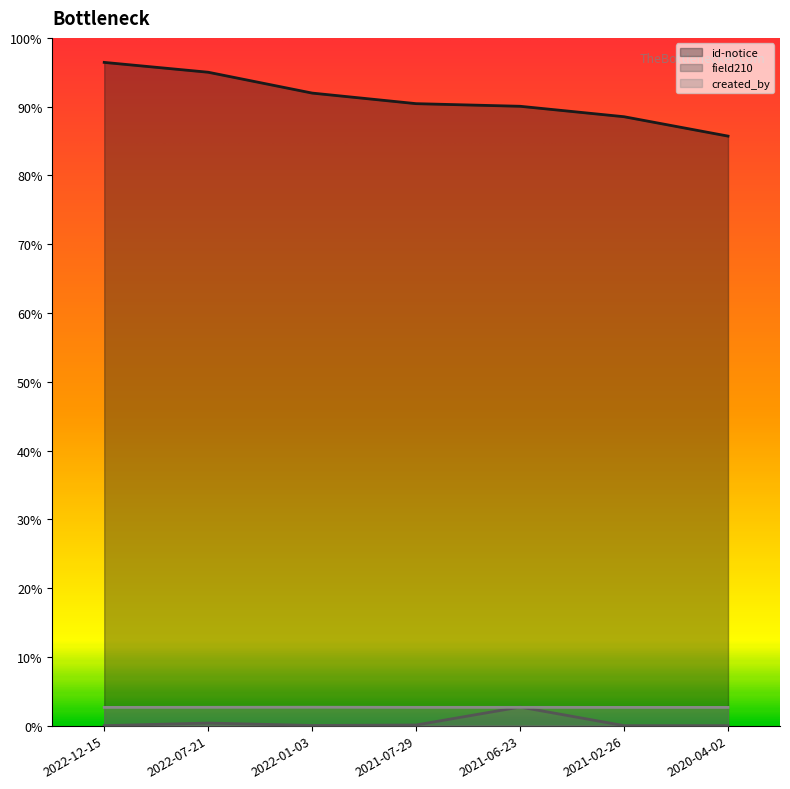

Reading left to right, what are all the values shown in this chart?

id-notice: 2022-12-15=15430	2022-07-21=15201	2022-01-03=14716	2021-07-29=14470	2021-06-23=14409	2021-02-26=14166	2020-04-02=13715
field210: 2022-12-15=0	2022-07-21=60	2022-01-03=4	2021-07-29=15	2021-06-23=433	2021-02-26=0	2020-04-02=0
created_by: 2022-12-15=425	2022-07-21=427	2022-01-03=429	2021-07-29=426	2021-06-23=426	2021-02-26=425	2020-04-02=425